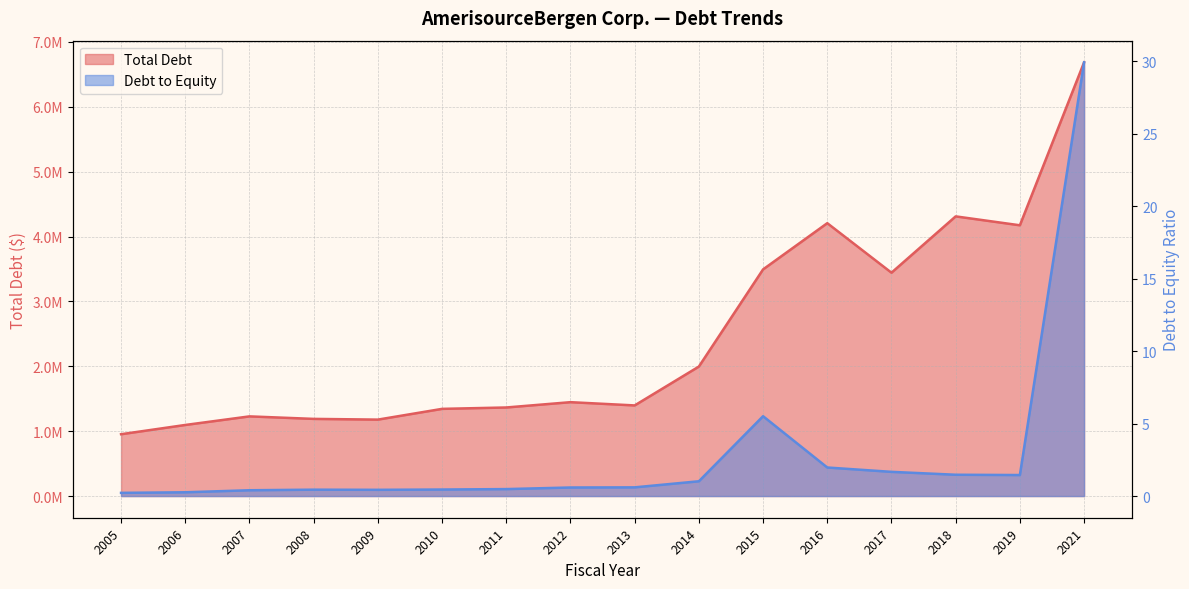

True or false: Total Debt has more than 1 points higher than both neighbors.

True